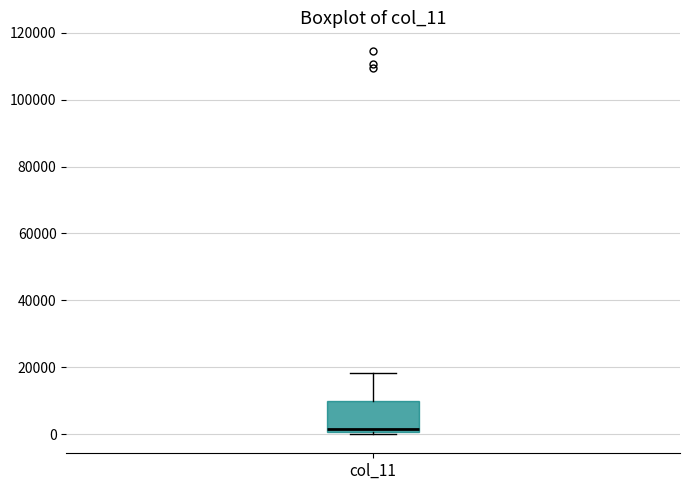

Transcribe this box plot: give where the median line is, the range the box spans, and where the two whiskers end, as read against the y-axis. The values are not printed on the chart, so give them approximately, as read against the axis.

median 2000, box 0 to 10000, whiskers 0 to 18000